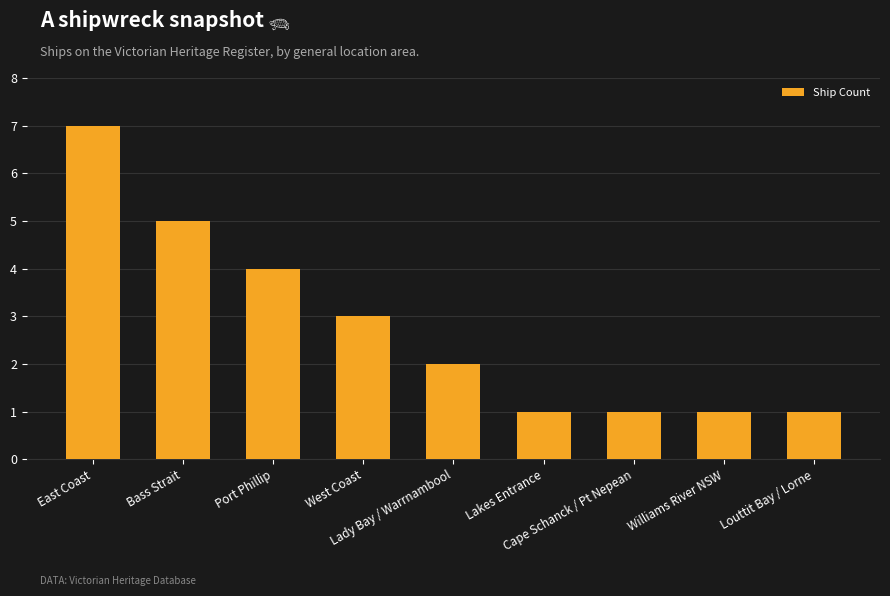

Is it true that the value at Louttit Bay / Lorne is 1?

True